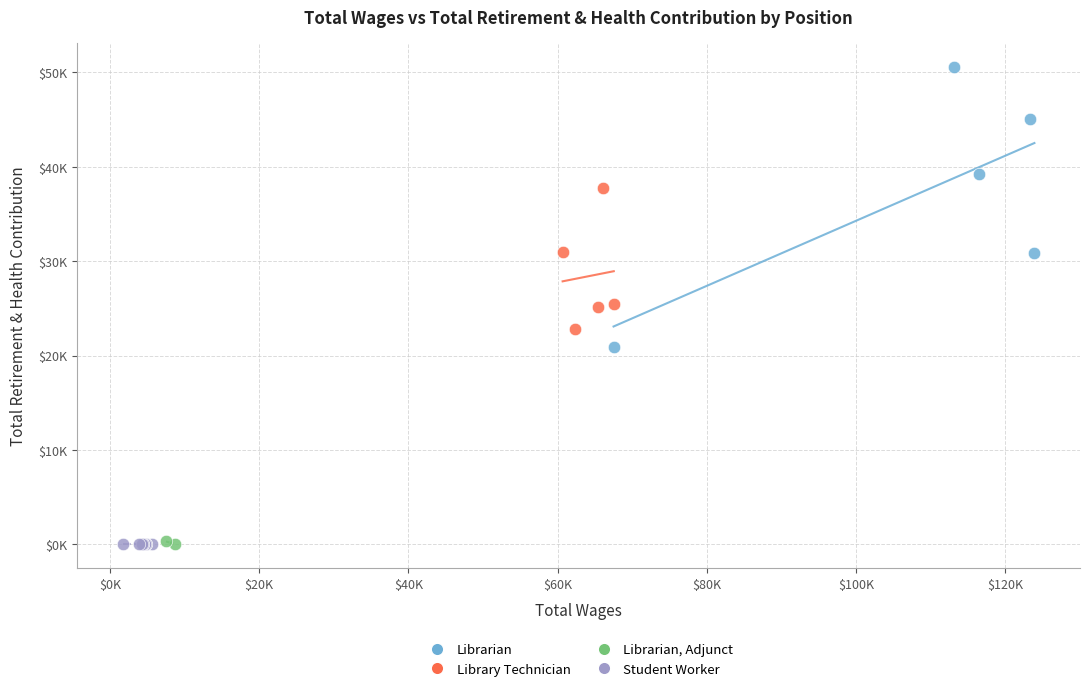

What are all the series names shown in the legend?

Librarian, Library Technician, Librarian, Adjunct, Student Worker